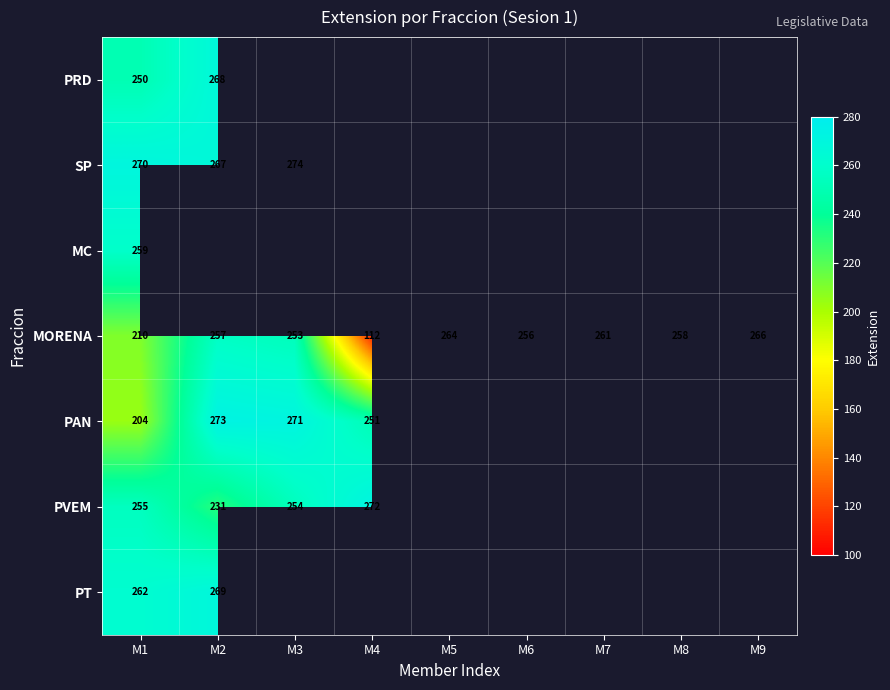

The MORENA series shows 94 at M7. True or false?

False